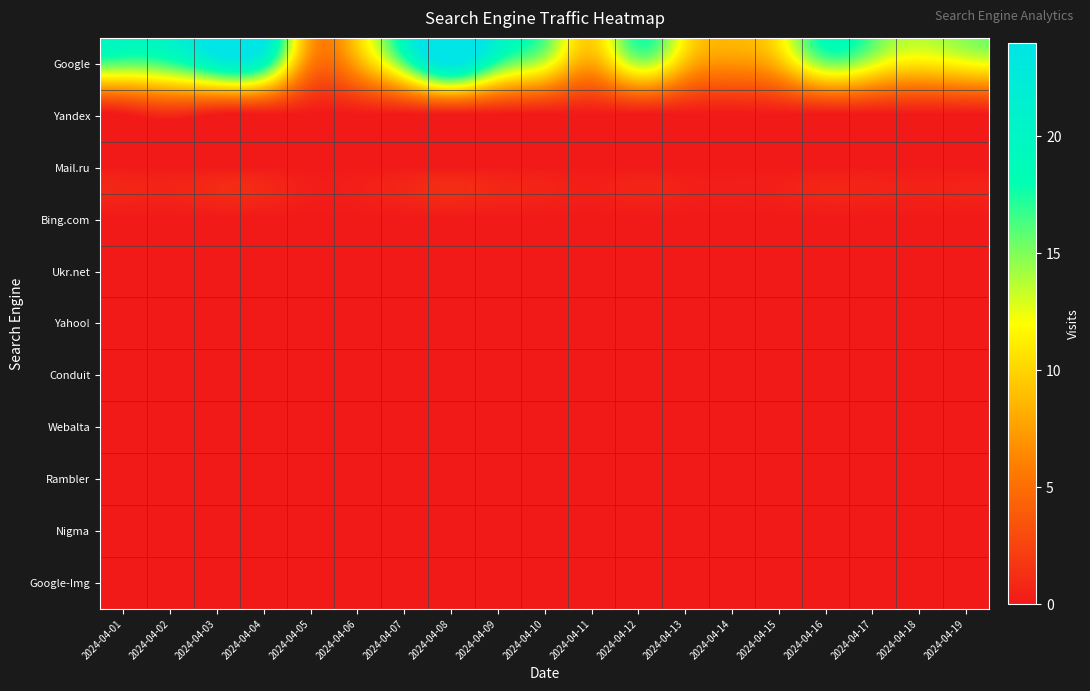

Reading left to right, what are all the values shown in this chart?

Google: 2024-04-01=16	2024-04-02=17	2024-04-03=21	2024-04-04=19	2024-04-05=6	2024-04-06=8	2024-04-07=16	2024-04-08=24	2024-04-09=17	2024-04-10=13	2024-04-11=8	2024-04-12=14	2024-04-13=9	2024-04-14=7	2024-04-15=9	2024-04-16=15	2024-04-17=13	2024-04-18=11	2024-04-19=12
Yandex: 2024-04-01=0	2024-04-02=1	2024-04-03=0	2024-04-04=0	2024-04-05=0	2024-04-06=0	2024-04-07=0	2024-04-08=0	2024-04-09=0	2024-04-10=0	2024-04-11=0	2024-04-12=0	2024-04-13=0	2024-04-14=0	2024-04-15=0	2024-04-16=0	2024-04-17=0	2024-04-18=0	2024-04-19=0
Mail.ru: 2024-04-01=0	2024-04-02=0	2024-04-03=0	2024-04-04=0	2024-04-05=0	2024-04-06=0	2024-04-07=0	2024-04-08=0	2024-04-09=0	2024-04-10=0	2024-04-11=0	2024-04-12=0	2024-04-13=0	2024-04-14=0	2024-04-15=0	2024-04-16=0	2024-04-17=0	2024-04-18=0	2024-04-19=0
Bing.com: 2024-04-01=0	2024-04-02=0	2024-04-03=0	2024-04-04=0	2024-04-05=0	2024-04-06=0	2024-04-07=0	2024-04-08=0	2024-04-09=0	2024-04-10=0	2024-04-11=0	2024-04-12=0	2024-04-13=0	2024-04-14=0	2024-04-15=0	2024-04-16=0	2024-04-17=0	2024-04-18=0	2024-04-19=0
Ukr.net: 2024-04-01=0	2024-04-02=0	2024-04-03=0	2024-04-04=0	2024-04-05=0	2024-04-06=0	2024-04-07=0	2024-04-08=0	2024-04-09=0	2024-04-10=0	2024-04-11=0	2024-04-12=0	2024-04-13=0	2024-04-14=0	2024-04-15=0	2024-04-16=0	2024-04-17=0	2024-04-18=0	2024-04-19=0
Yahoo!: 2024-04-01=0	2024-04-02=0	2024-04-03=0	2024-04-04=0	2024-04-05=0	2024-04-06=0	2024-04-07=0	2024-04-08=0	2024-04-09=0	2024-04-10=0	2024-04-11=0	2024-04-12=0	2024-04-13=0	2024-04-14=0	2024-04-15=0	2024-04-16=0	2024-04-17=0	2024-04-18=0	2024-04-19=0
Conduit: 2024-04-01=0	2024-04-02=0	2024-04-03=0	2024-04-04=0	2024-04-05=0	2024-04-06=0	2024-04-07=0	2024-04-08=0	2024-04-09=0	2024-04-10=0	2024-04-11=0	2024-04-12=0	2024-04-13=0	2024-04-14=0	2024-04-15=0	2024-04-16=0	2024-04-17=0	2024-04-18=0	2024-04-19=0
Webalta: 2024-04-01=0	2024-04-02=0	2024-04-03=0	2024-04-04=0	2024-04-05=0	2024-04-06=0	2024-04-07=0	2024-04-08=0	2024-04-09=0	2024-04-10=0	2024-04-11=0	2024-04-12=0	2024-04-13=0	2024-04-14=0	2024-04-15=0	2024-04-16=0	2024-04-17=0	2024-04-18=0	2024-04-19=0
Rambler: 2024-04-01=0	2024-04-02=0	2024-04-03=0	2024-04-04=0	2024-04-05=0	2024-04-06=0	2024-04-07=0	2024-04-08=0	2024-04-09=0	2024-04-10=0	2024-04-11=0	2024-04-12=0	2024-04-13=0	2024-04-14=0	2024-04-15=0	2024-04-16=0	2024-04-17=0	2024-04-18=0	2024-04-19=0
Nigma: 2024-04-01=0	2024-04-02=0	2024-04-03=0	2024-04-04=0	2024-04-05=0	2024-04-06=0	2024-04-07=0	2024-04-08=0	2024-04-09=0	2024-04-10=0	2024-04-11=0	2024-04-12=0	2024-04-13=0	2024-04-14=0	2024-04-15=0	2024-04-16=0	2024-04-17=0	2024-04-18=0	2024-04-19=0
Google-Img: 2024-04-01=0	2024-04-02=0	2024-04-03=0	2024-04-04=0	2024-04-05=0	2024-04-06=0	2024-04-07=0	2024-04-08=0	2024-04-09=0	2024-04-10=0	2024-04-11=0	2024-04-12=0	2024-04-13=0	2024-04-14=0	2024-04-15=0	2024-04-16=0	2024-04-17=0	2024-04-18=0	2024-04-19=0